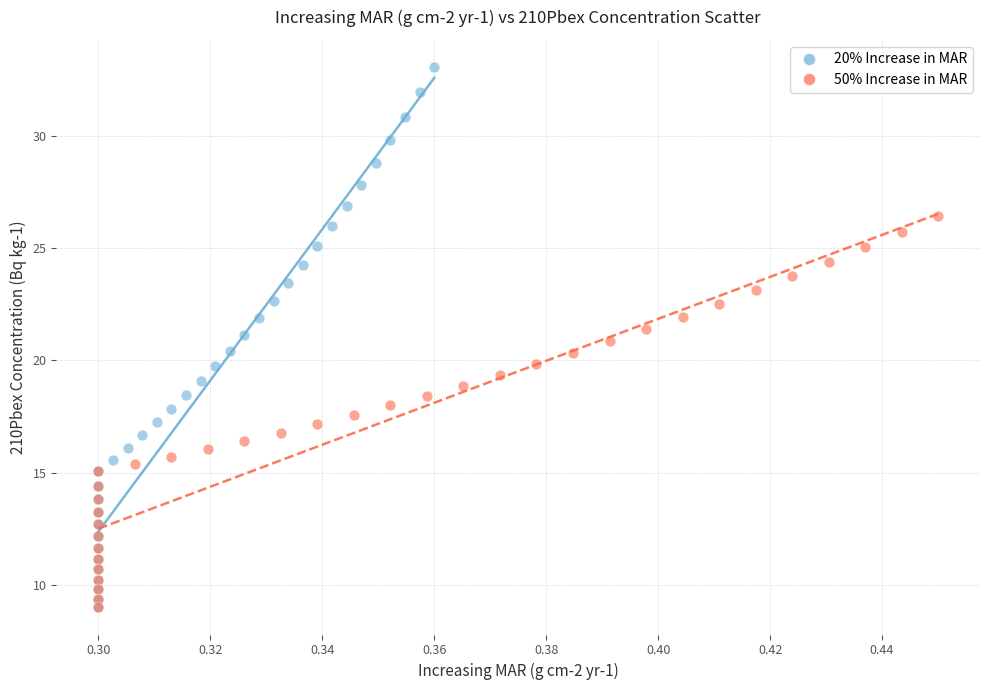

Which series contains the highest Y value?

20% Increase in MAR